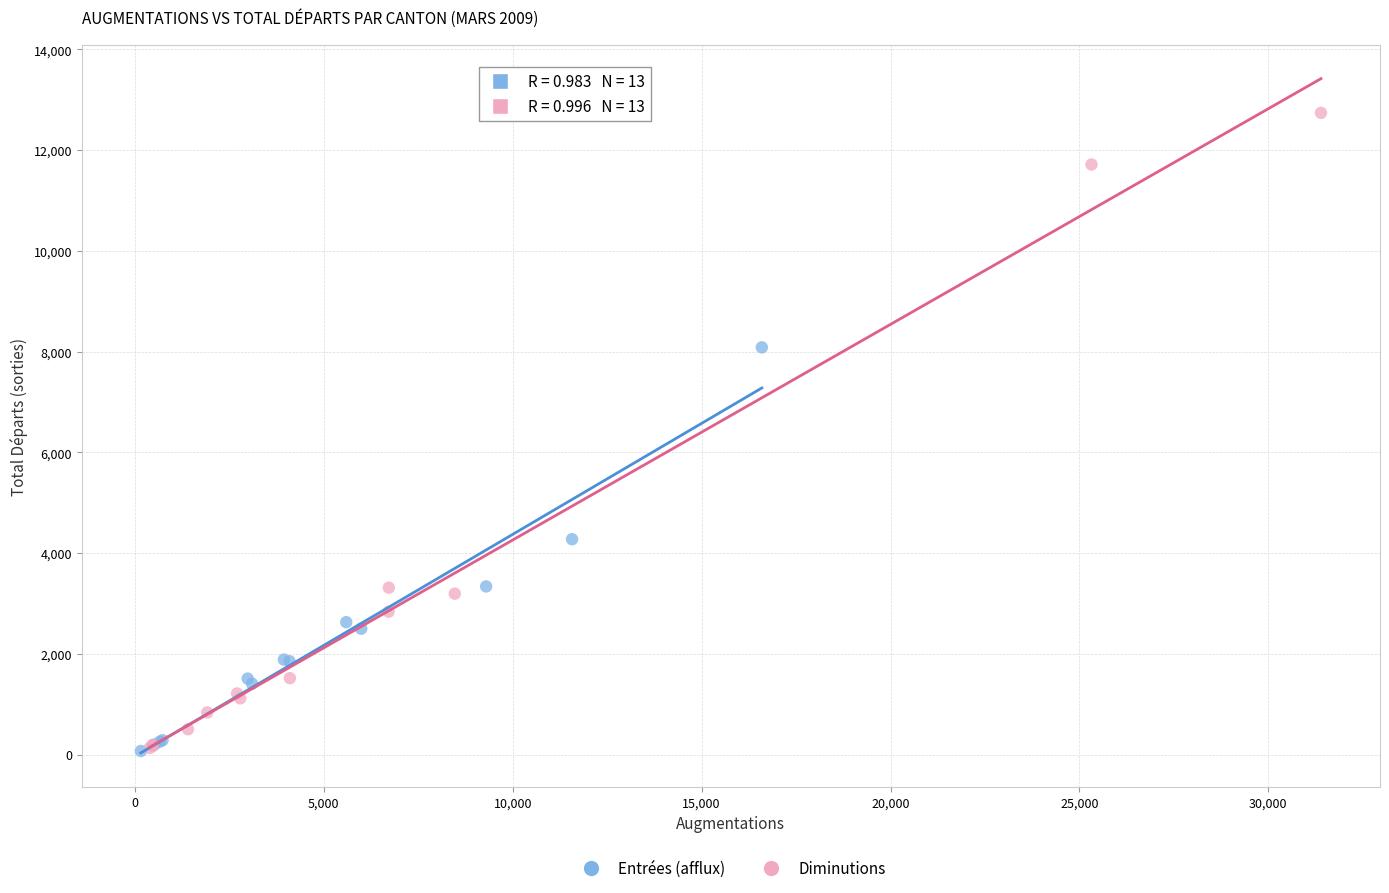

Which series has the widest spread of Y values?

Diminutions